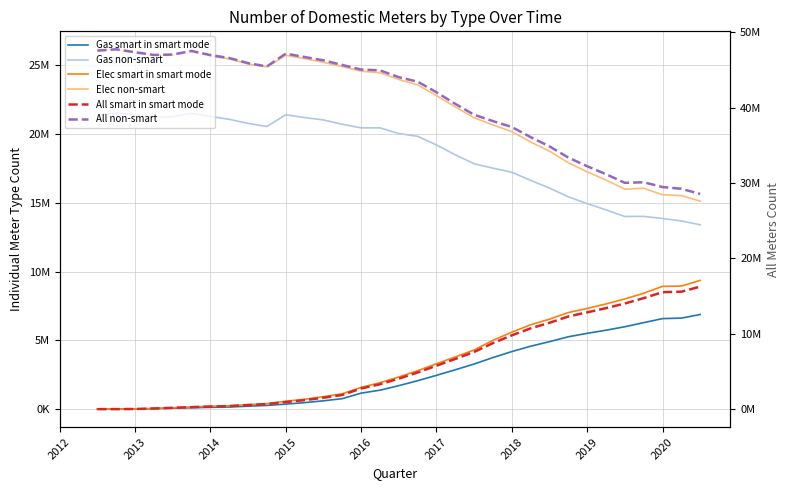

What is the spread (max minus min) of values at 2020?

22875193